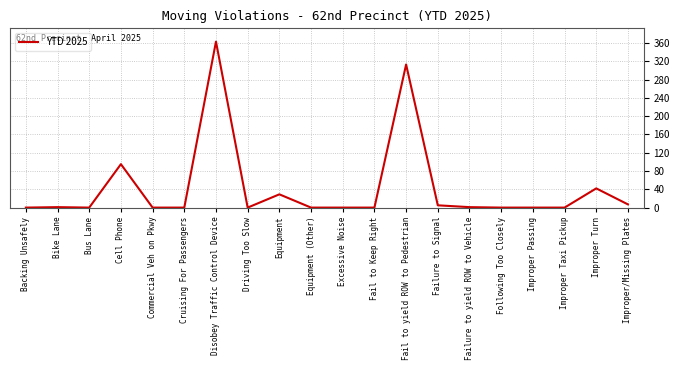

Between Disobey Traffic Control Device and Fail to yield ROW to Pedestrian, which is larger?

Disobey Traffic Control Device